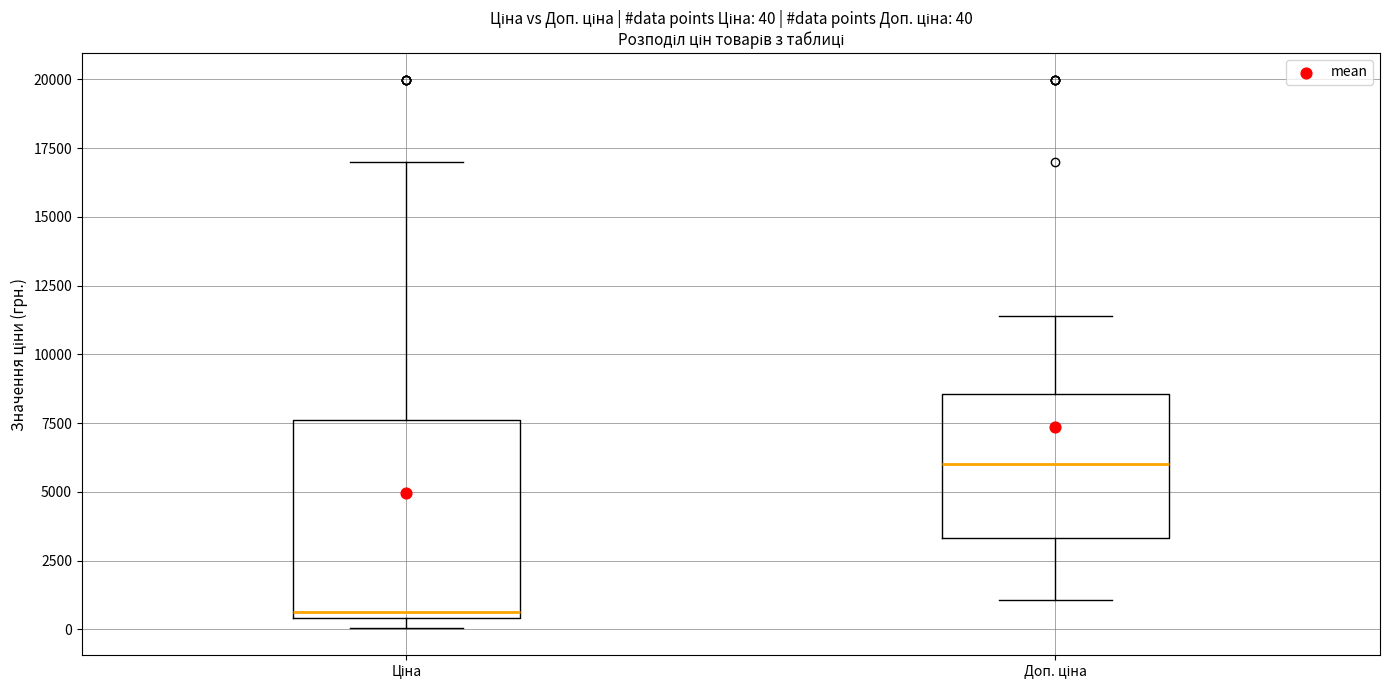

Which box is the tallest, from its lower edge to its upper edge?

Ціна